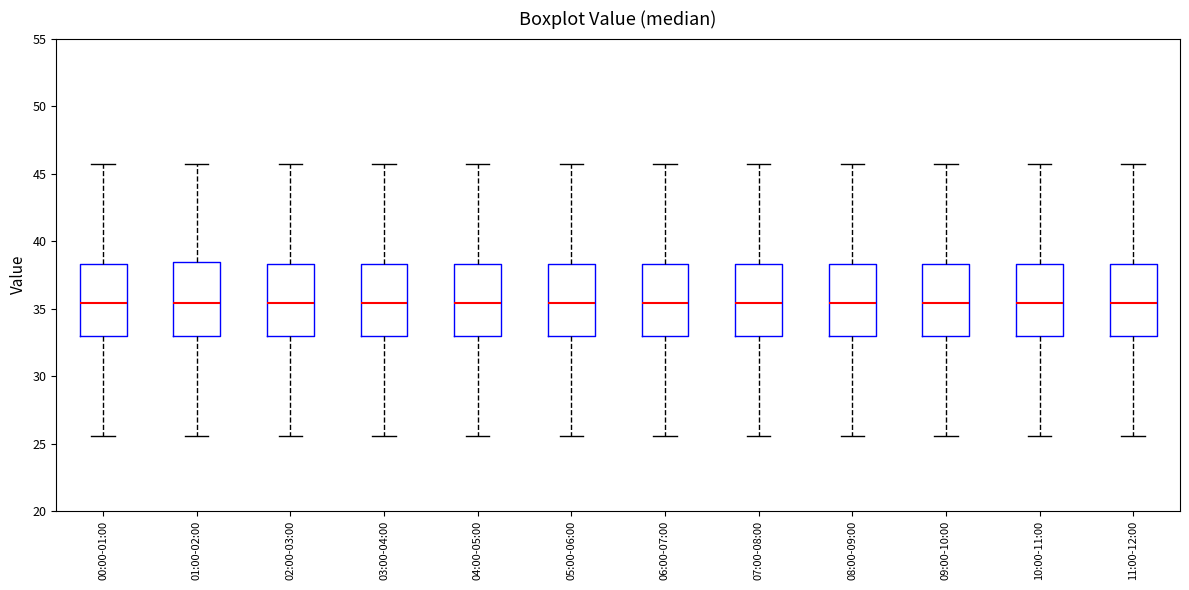

Reading left to right, read every box against the y-axis: the position of its median line, the range the box covers, and the ends of its whiskers. The values are not printed on the chart, so give them approximately, as read against the axis.

00:00-01:00: median 35.5, box 33.0 to 38.5, whiskers 25.5 to 45.5
01:00-02:00: median 35.5, box 33.0 to 38.5, whiskers 25.5 to 45.5
02:00-03:00: median 35.5, box 33.0 to 38.5, whiskers 25.5 to 45.5
03:00-04:00: median 35.5, box 33.0 to 38.5, whiskers 25.5 to 45.5
04:00-05:00: median 35.5, box 33.0 to 38.5, whiskers 25.5 to 45.5
05:00-06:00: median 35.5, box 33.0 to 38.5, whiskers 25.5 to 45.5
06:00-07:00: median 35.5, box 33.0 to 38.5, whiskers 25.5 to 45.5
07:00-08:00: median 35.5, box 33.0 to 38.5, whiskers 25.5 to 45.5
08:00-09:00: median 35.5, box 33.0 to 38.5, whiskers 25.5 to 45.5
09:00-10:00: median 35.5, box 33.0 to 38.5, whiskers 25.5 to 45.5
10:00-11:00: median 35.5, box 33.0 to 38.5, whiskers 25.5 to 45.5
11:00-12:00: median 35.5, box 33.0 to 38.5, whiskers 25.5 to 45.5